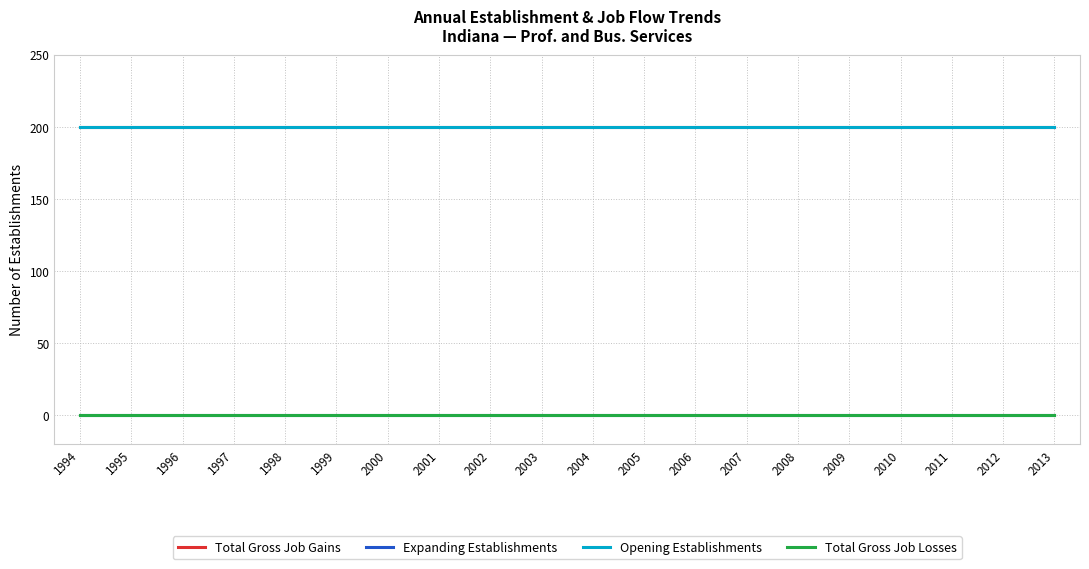

Does the chart display data point markers on the line(s)?

No